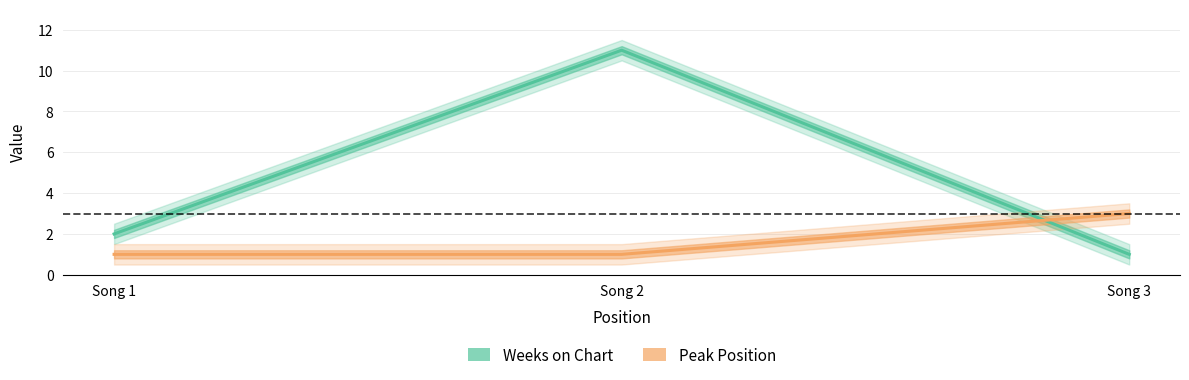

The value of Weeks on Chart at Song 2 is 5. True or false?

False